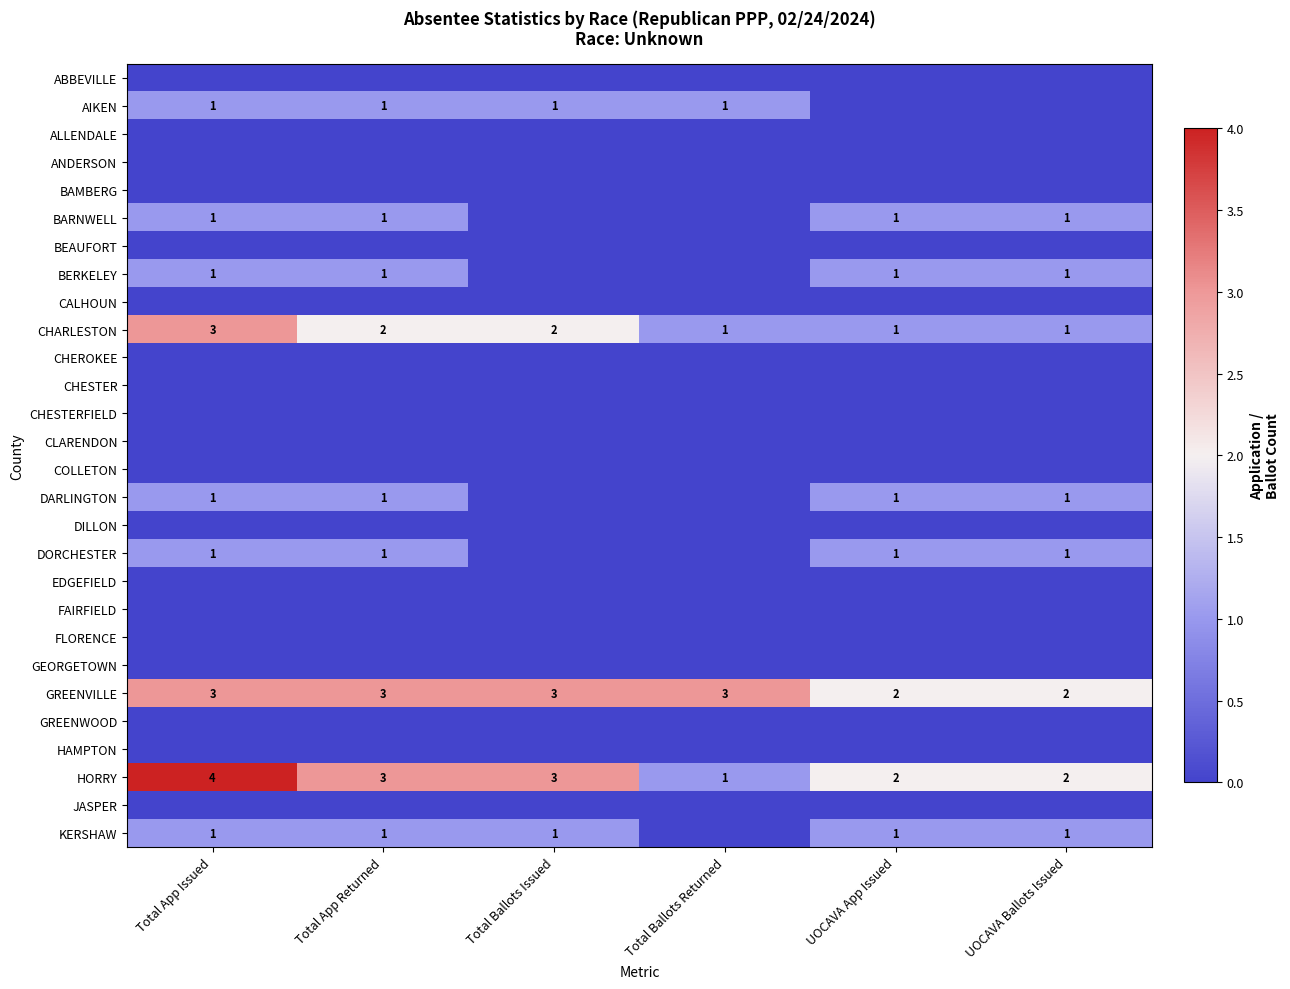

Count the number of categories in the chart.

6